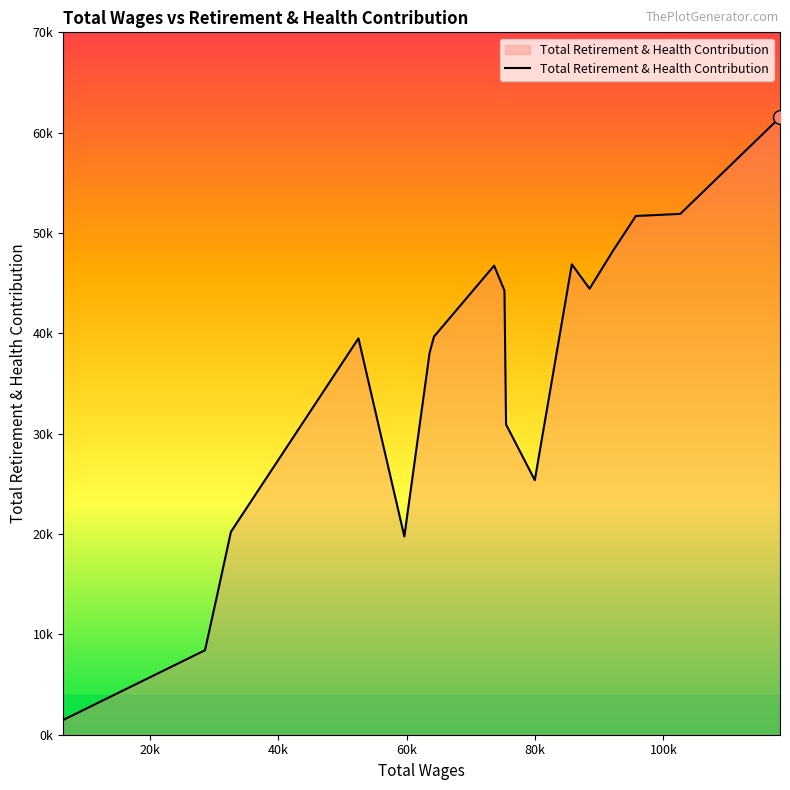

Does the chart display data point markers on the line(s)?

No